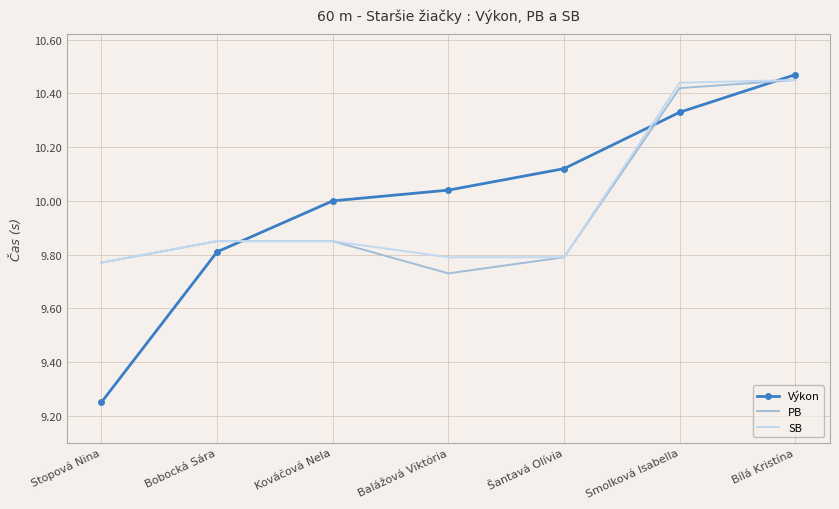

Which category has the highest value in the PB series?

Bílá Kristína